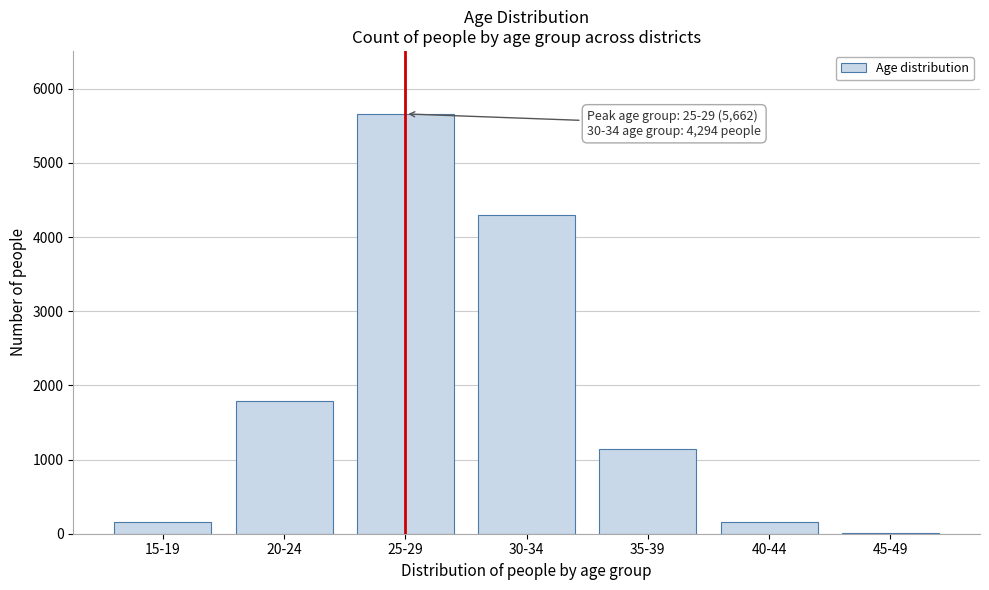

What is the sum of all values?

13204